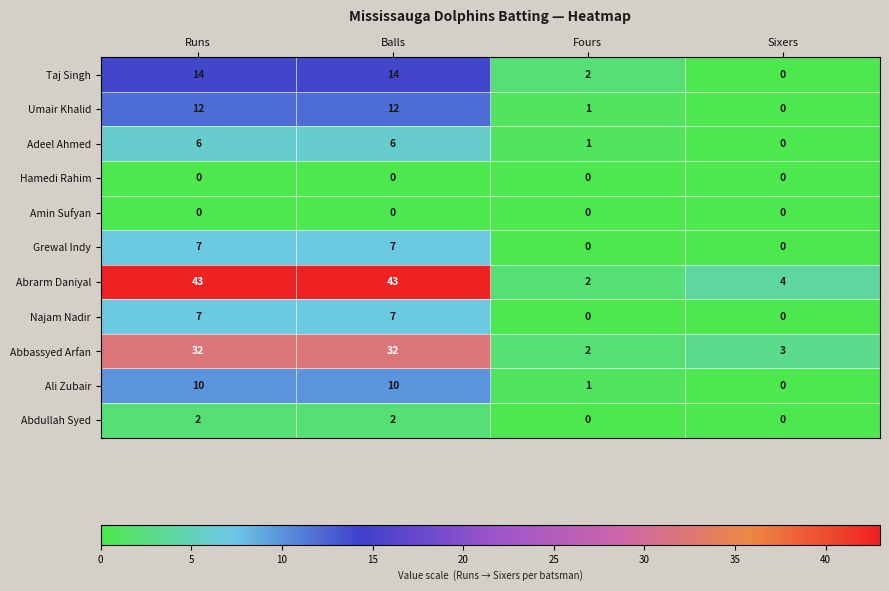

What is the maximum value shown in the chart?

43